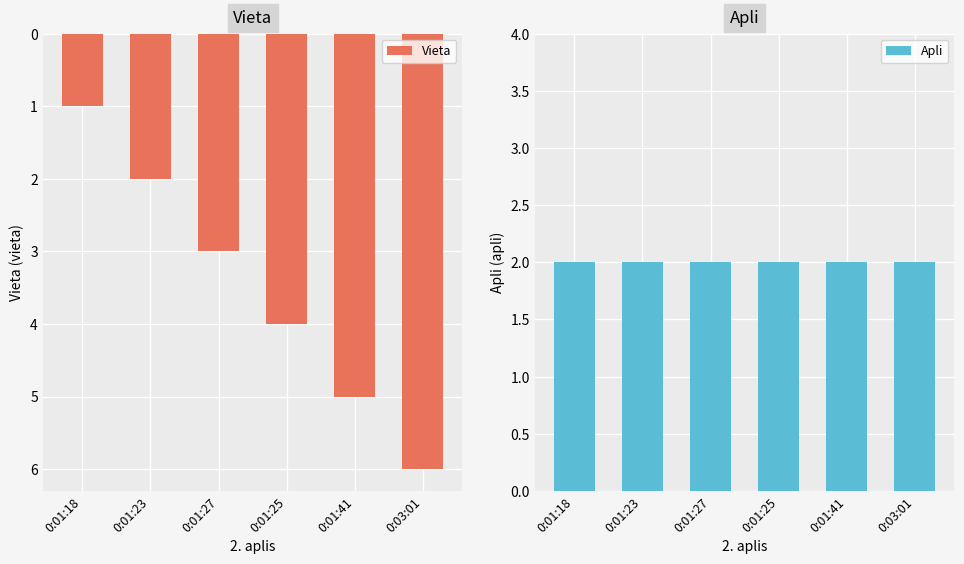

Rank the series by their average value, from highest to lowest.

Vieta, Apli